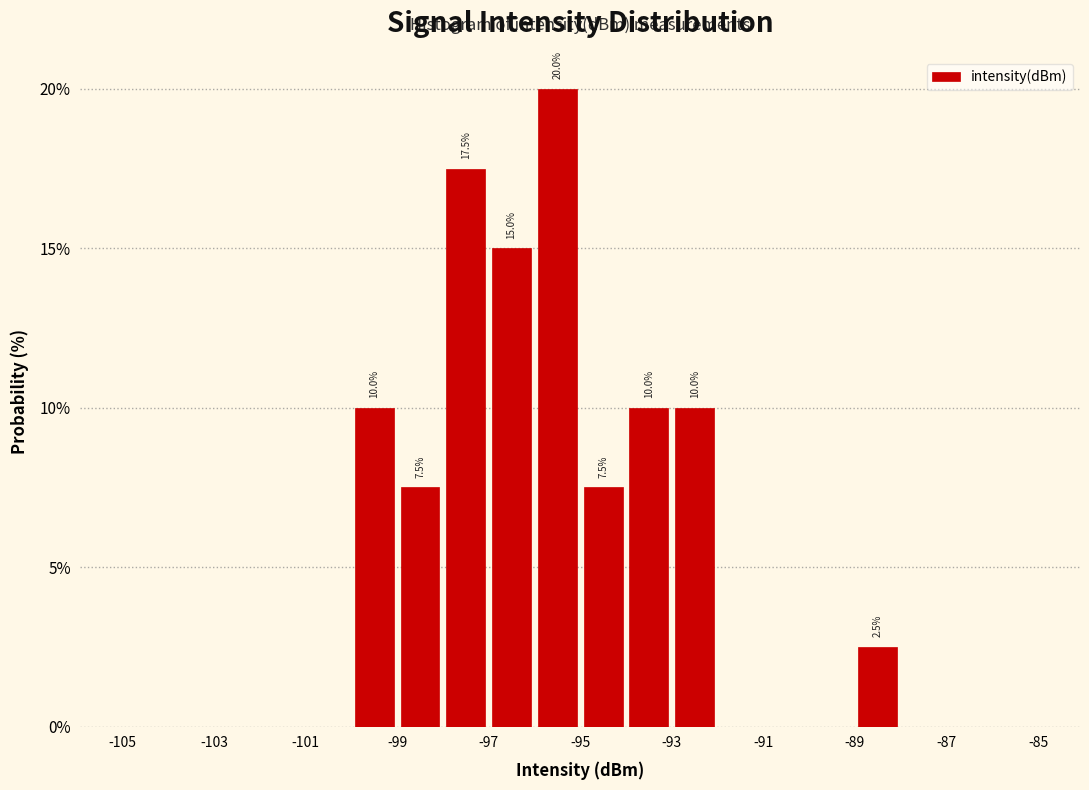

Over which range of the x-axis is the bar tallest?

-96 to -95